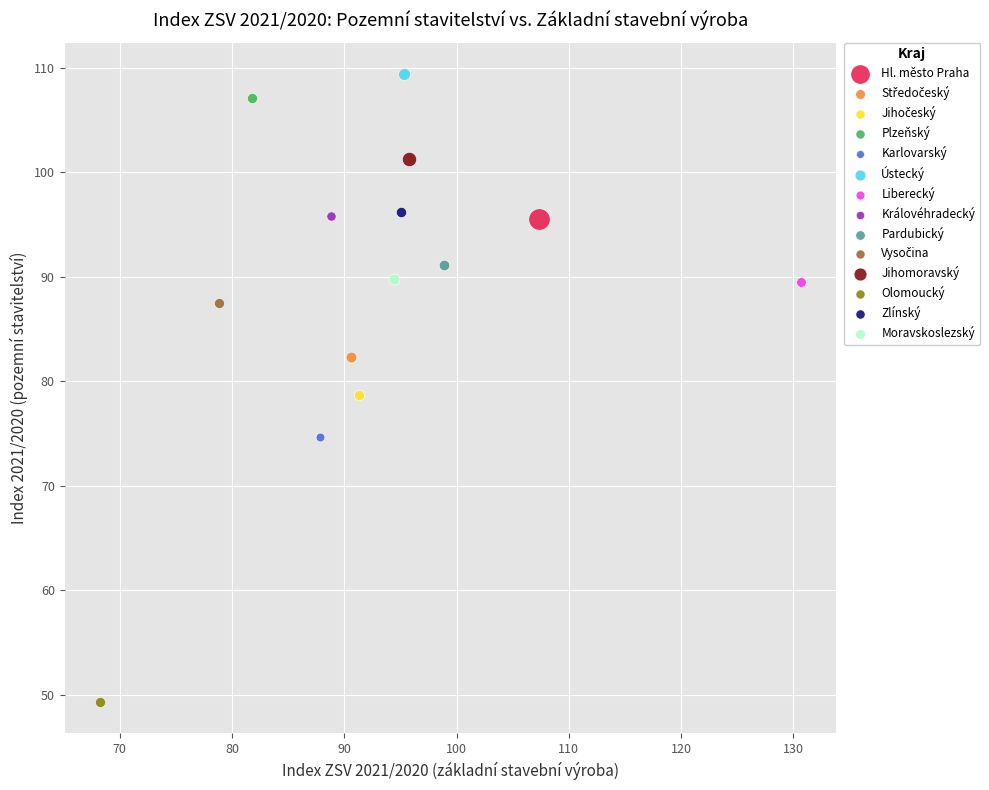

Which series contains the highest Y value?

Ústecký